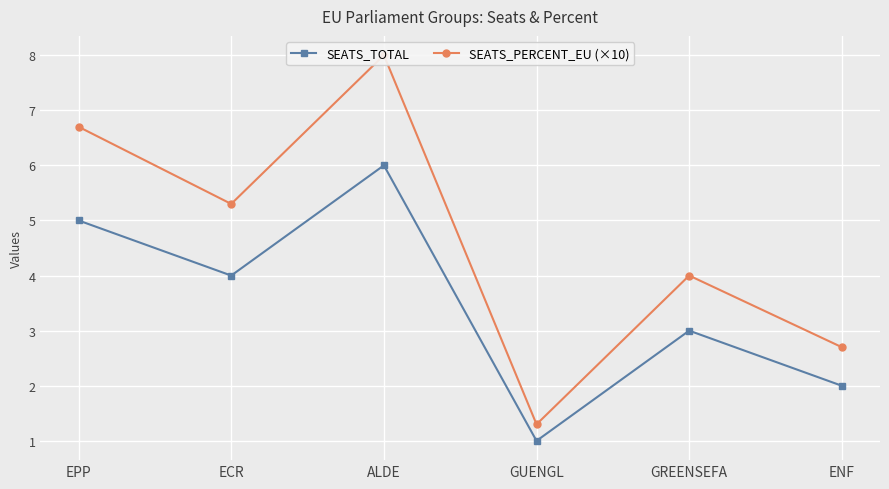

Reading left to right, extract all data points from this chart.

SEATS_TOTAL: EPP=5.0	ECR=4.0	ALDE=6.0	GUENGL=1.0	GREENSEFA=3.0	ENF=2.0
SEATS_PERCENT_EU (×10): EPP=6.7	ECR=5.3	ALDE=8.0	GUENGL=1.3	GREENSEFA=4.0	ENF=2.7